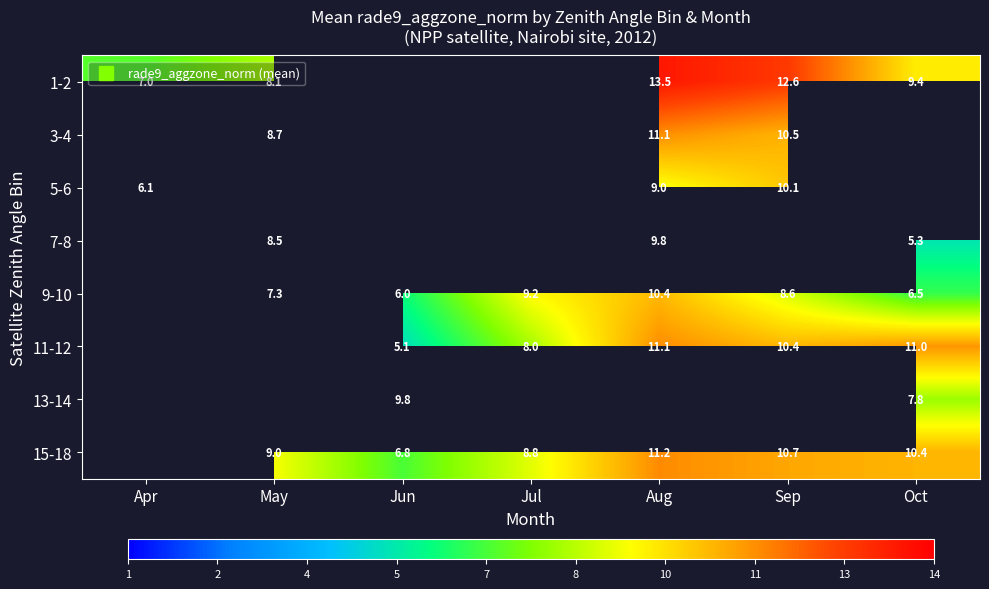

Count the number of data series in this chart.

8